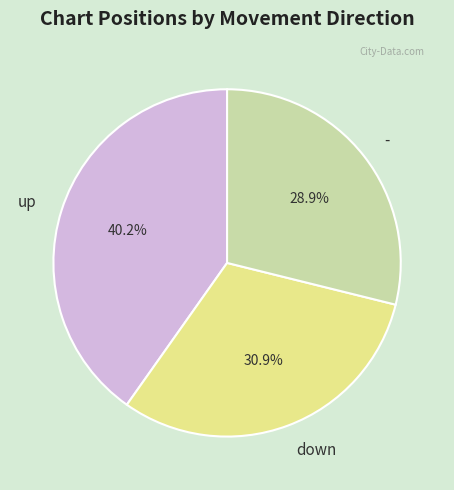

Count the number of slices in the pie.

3